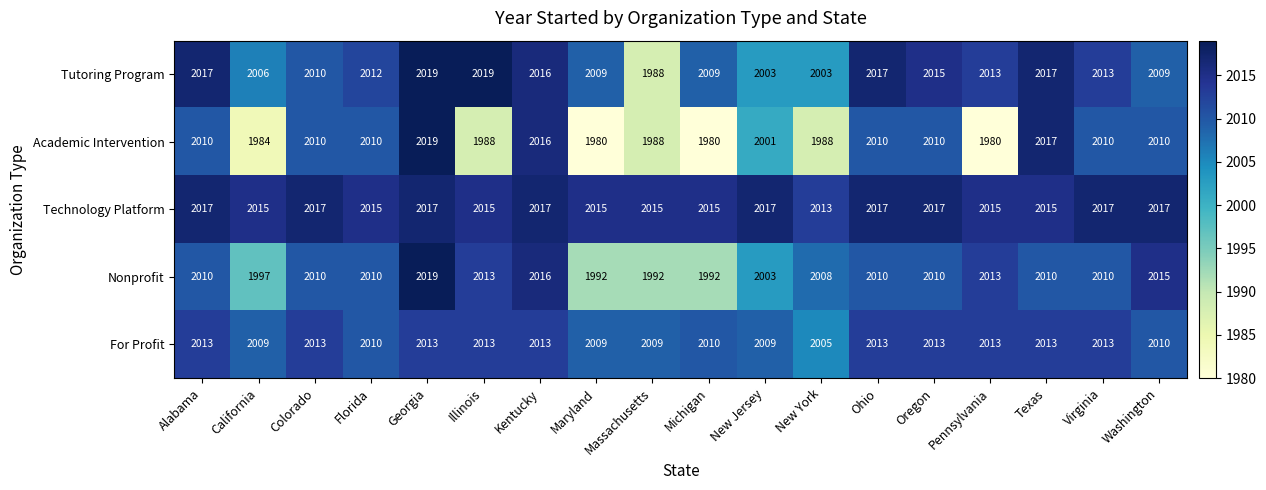

Count the number of categories in the chart.

18